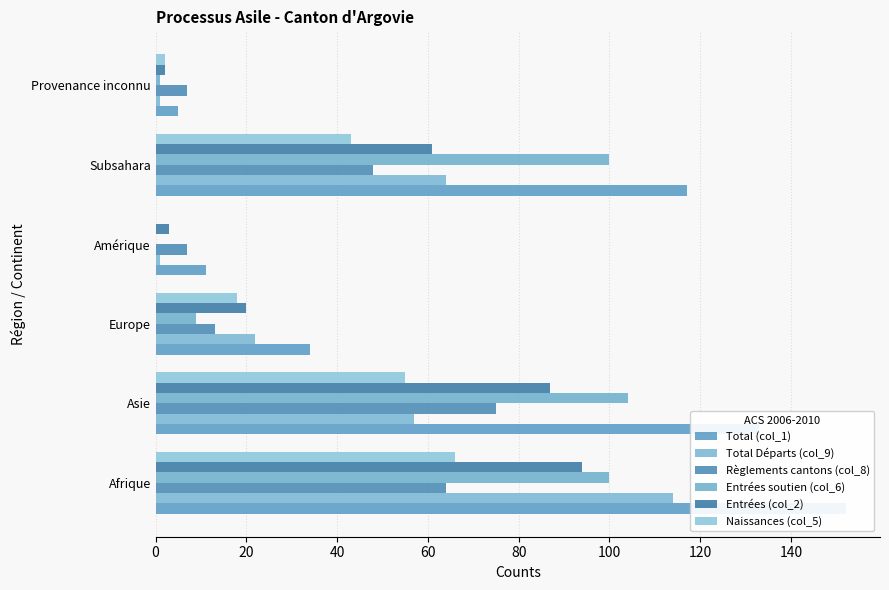

What is the total value across all series at Amérique?

22